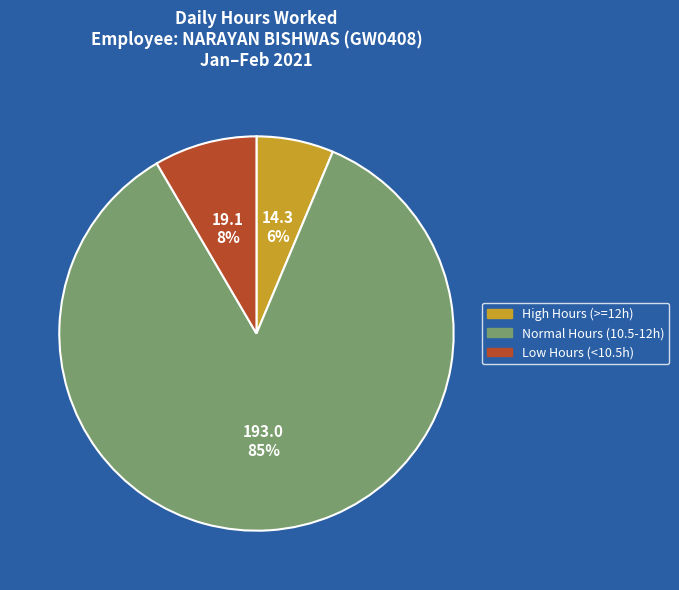

Is the sum of Low Hours (<10.5h) and Normal Hours (10.5-12h) greater than half?

Yes